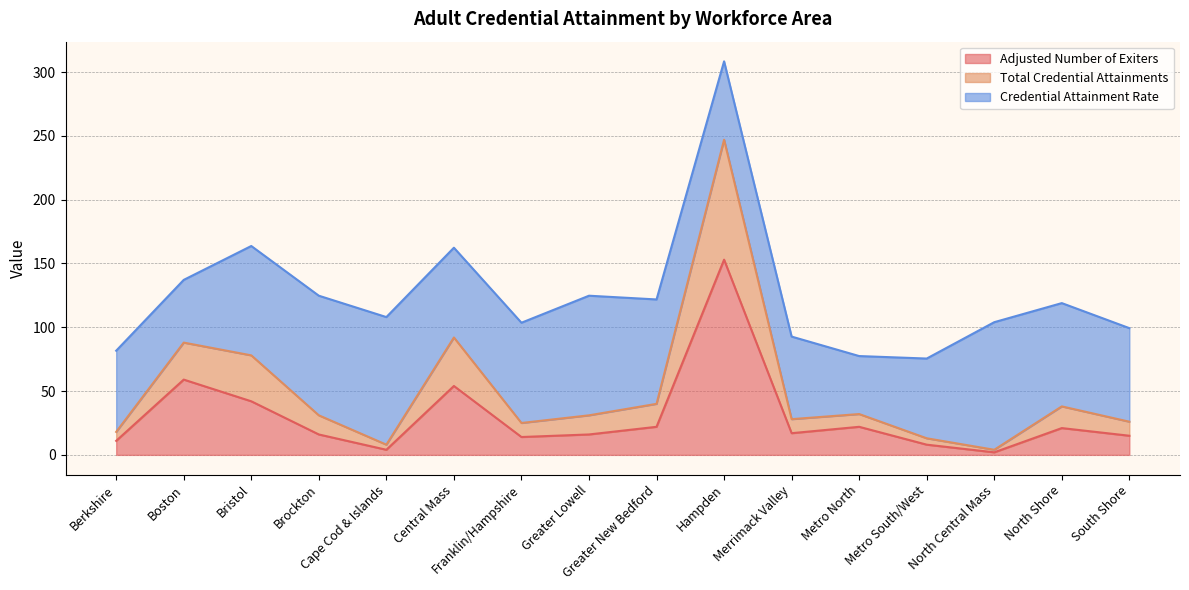

What is the maximum value for Adjusted Number of Exiters?

153.0